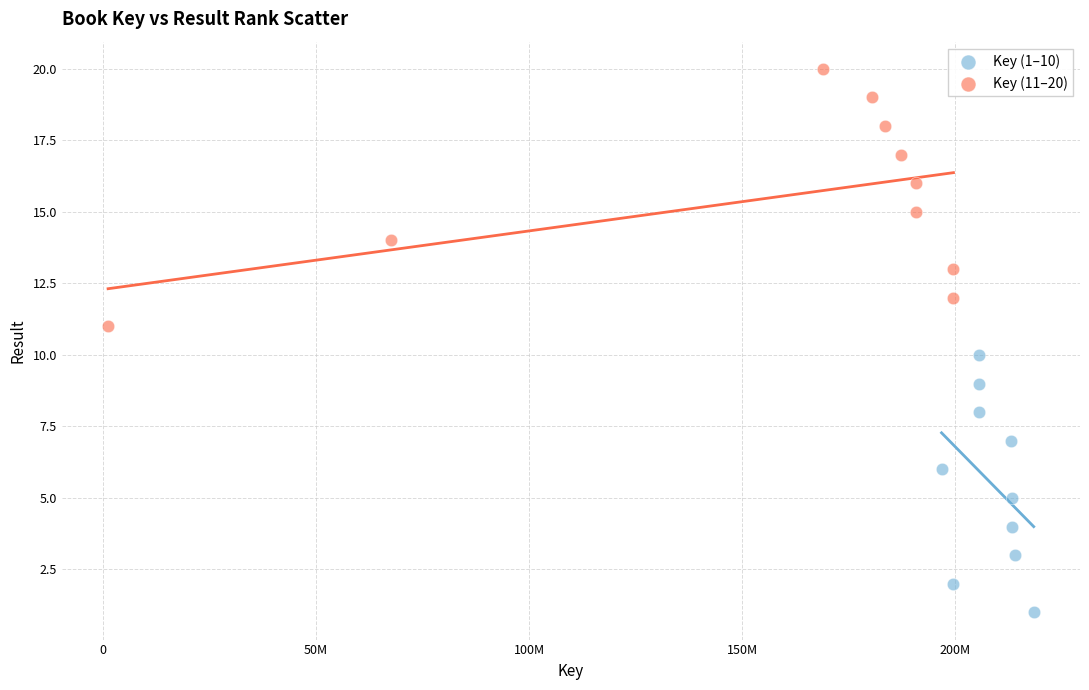

Which series reaches the maximum Y coordinate?

Key (11–20)